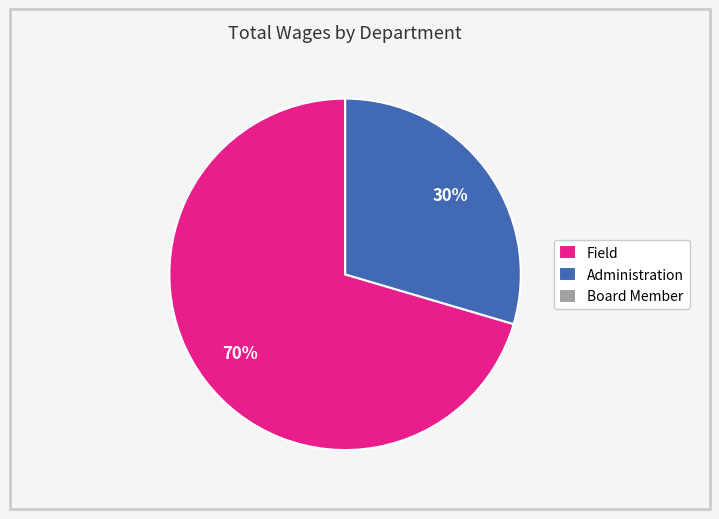

To the nearest percent, what is the average slice percentage?

33%